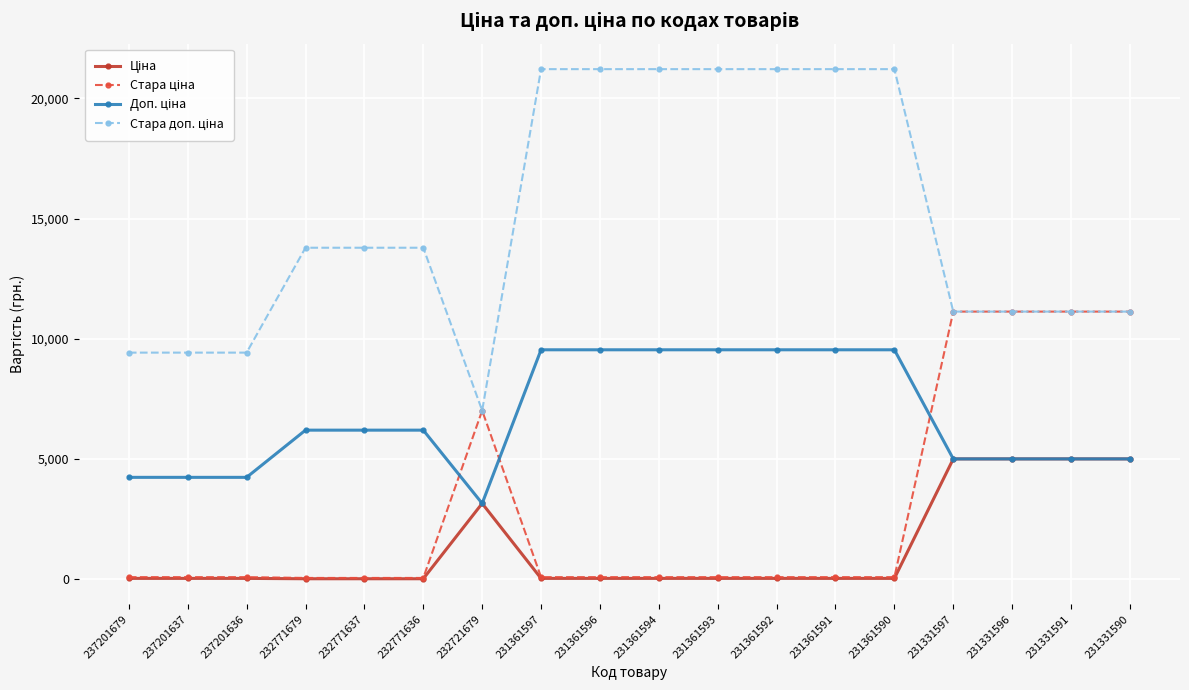

What is the spread (max minus min) of values at 231331597?

6122.3